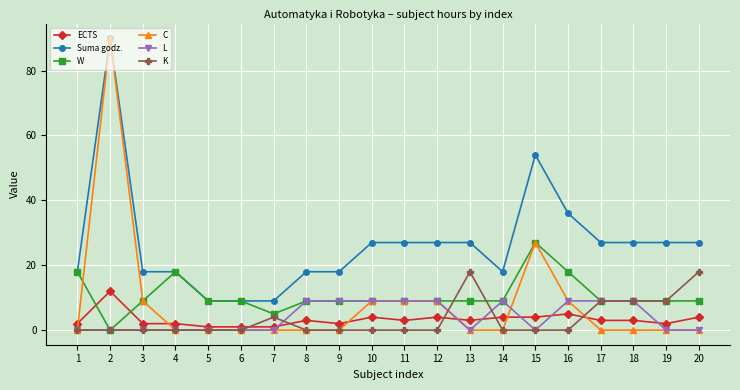

True or false: C and ECTS cross at least once.

True